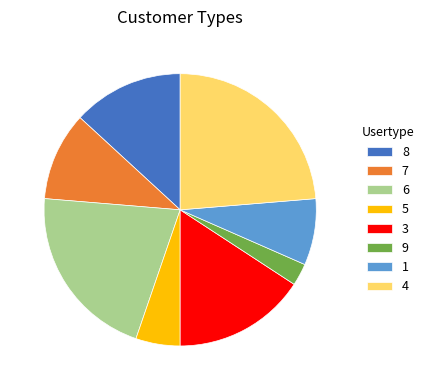

What is the largest slice in the pie chart?

4